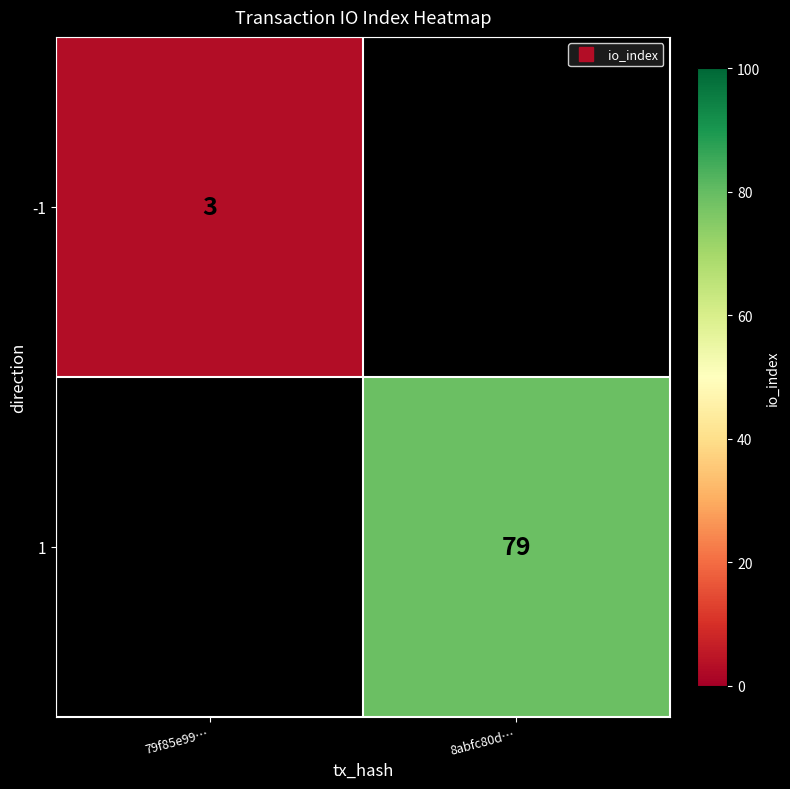

Which has a higher value, 79f85e99… or 8abfc80d…?

8abfc80d…